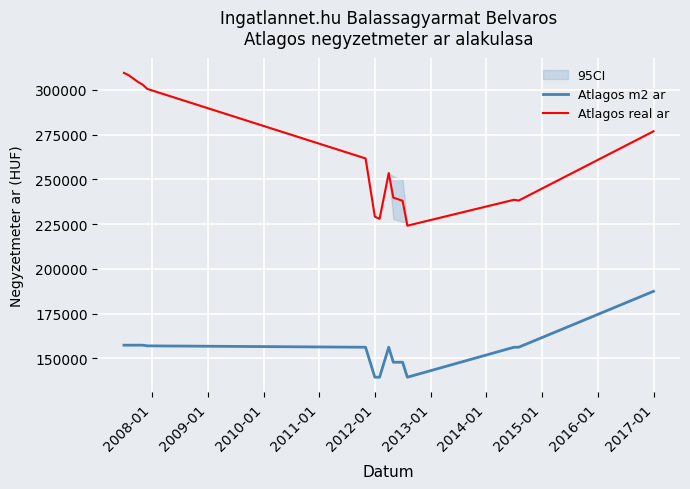

What is the maximum value for Atlagos real ar?

309514